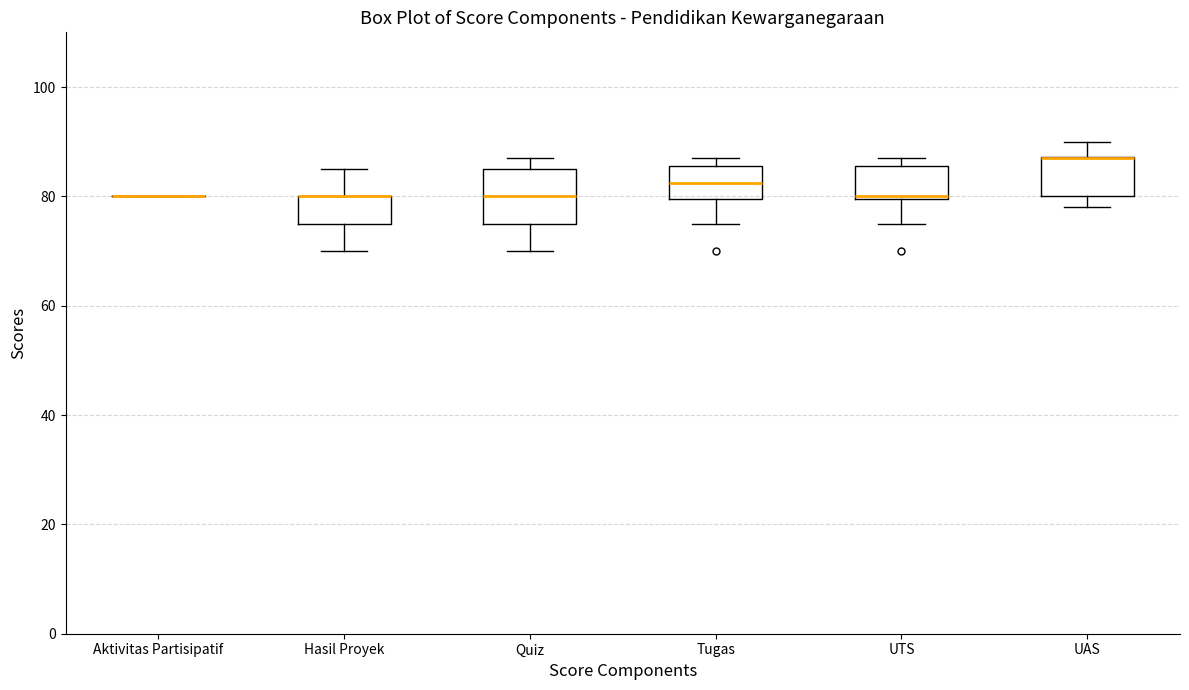

Reading left to right, read every box against the y-axis: the position of its median line, the range the box covers, and the ends of its whiskers. The values are not printed on the chart, so give them approximately, as read against the axis.

Aktivitas Partisipatif: box collapsed to a line at 80, whiskers 80 to 80
Hasil Proyek: median 80 (drawn on the box's upper edge), box 76 to 80, whiskers 70 to 86
Quiz: median 80, box 76 to 86, whiskers 70 to 88
Tugas: median 82, box 80 to 86, whiskers 76 to 88
UTS: median 80, box 80 to 86, whiskers 76 to 88
UAS: median 88 (drawn on the box's upper edge), box 80 to 88, whiskers 78 to 90